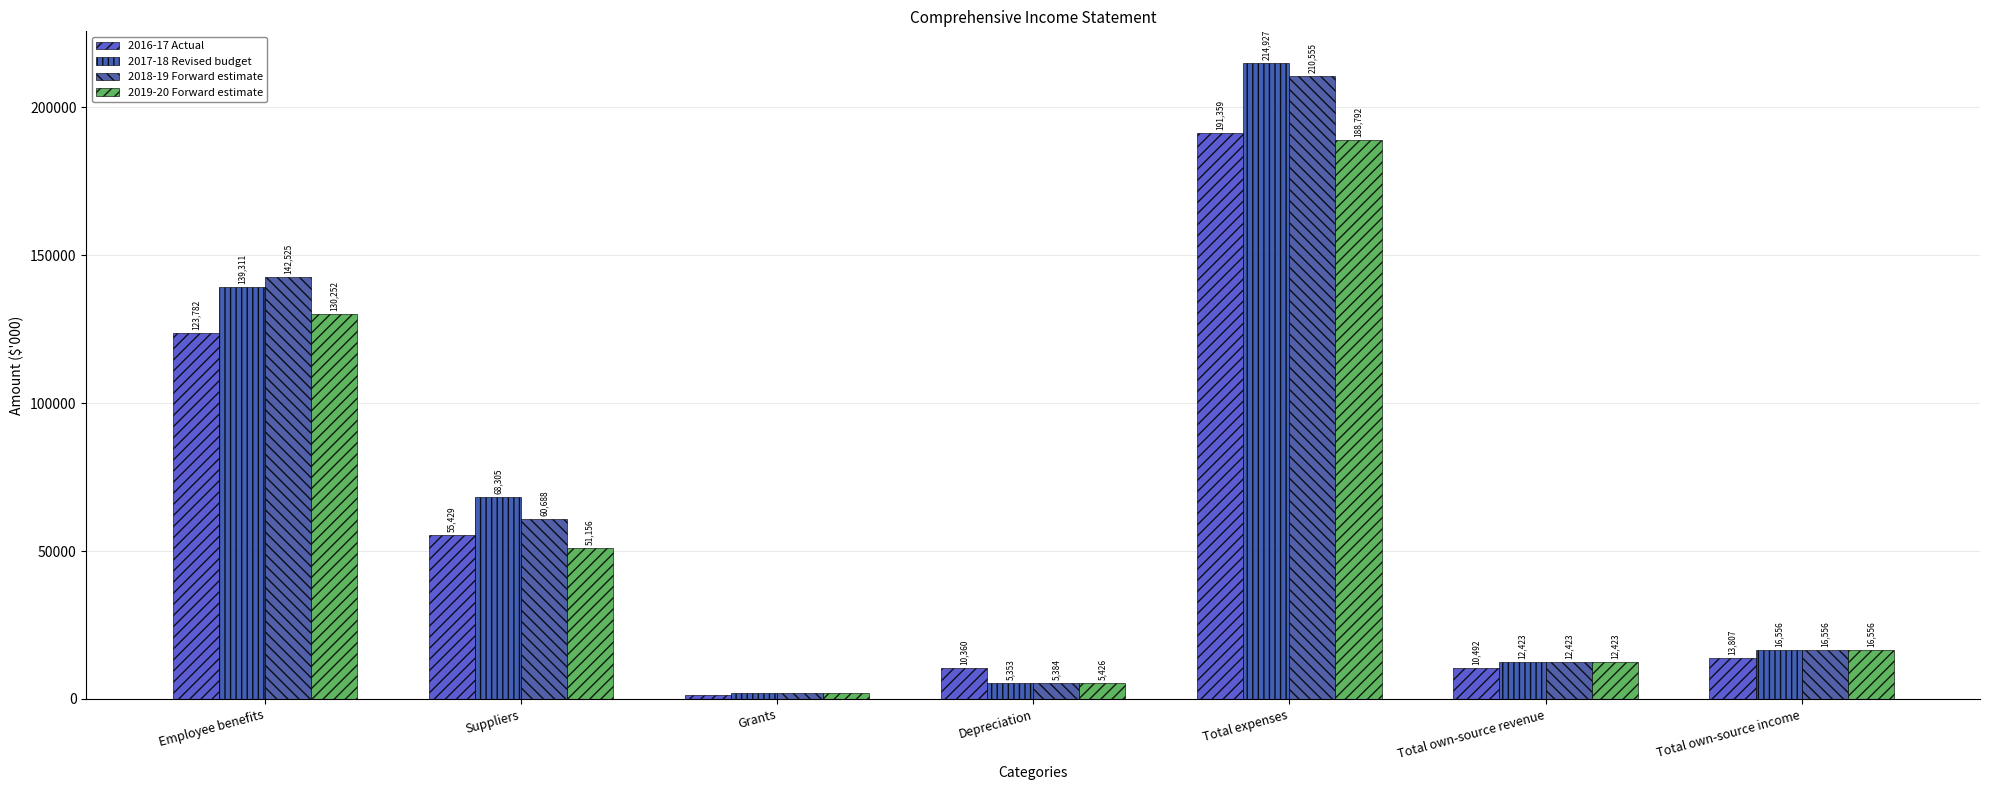

What are all the series names shown in the legend?

2016-17 Actual, 2017-18 Revised budget, 2018-19 Forward estimate, 2019-20 Forward estimate